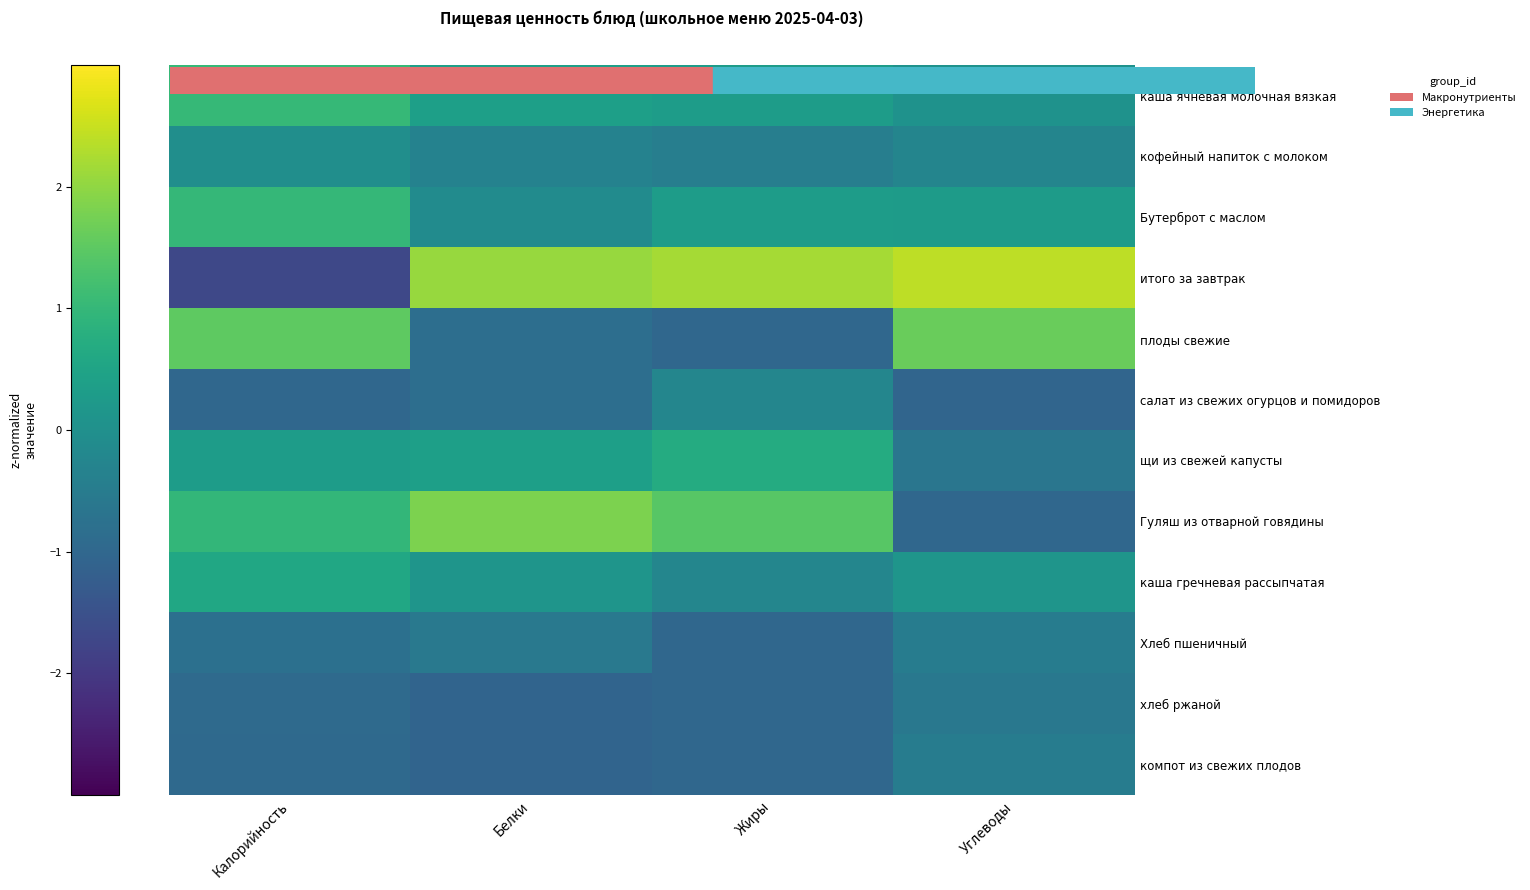

Which has a higher value, Калорийность or Углеводы?

Калорийность